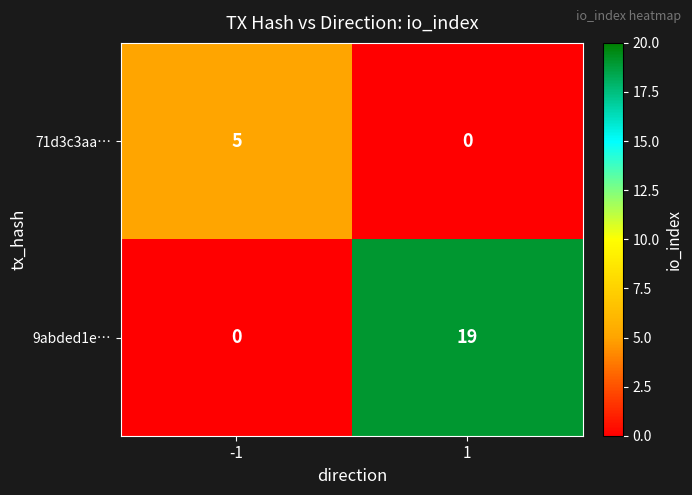

Read the 71d3c3aa… value at -1.

5